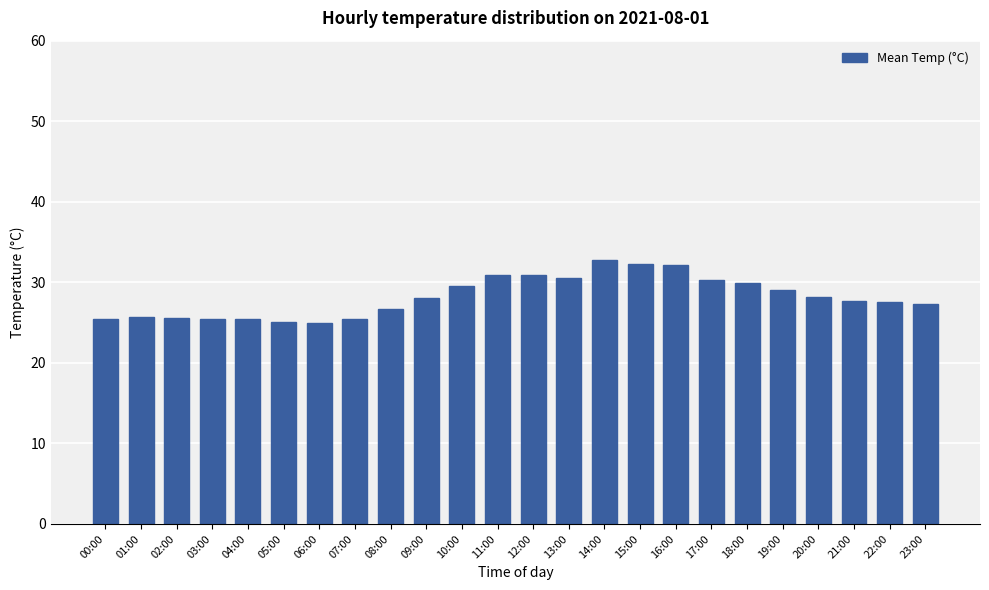

What is the maximum value shown in the chart?

32.8